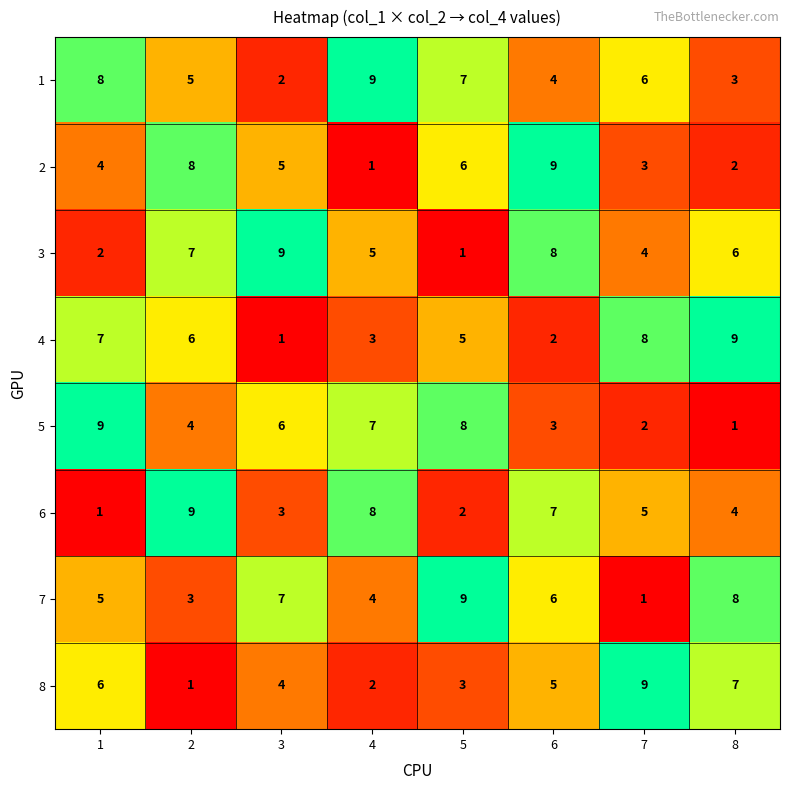

How many series are shown in this chart?

8